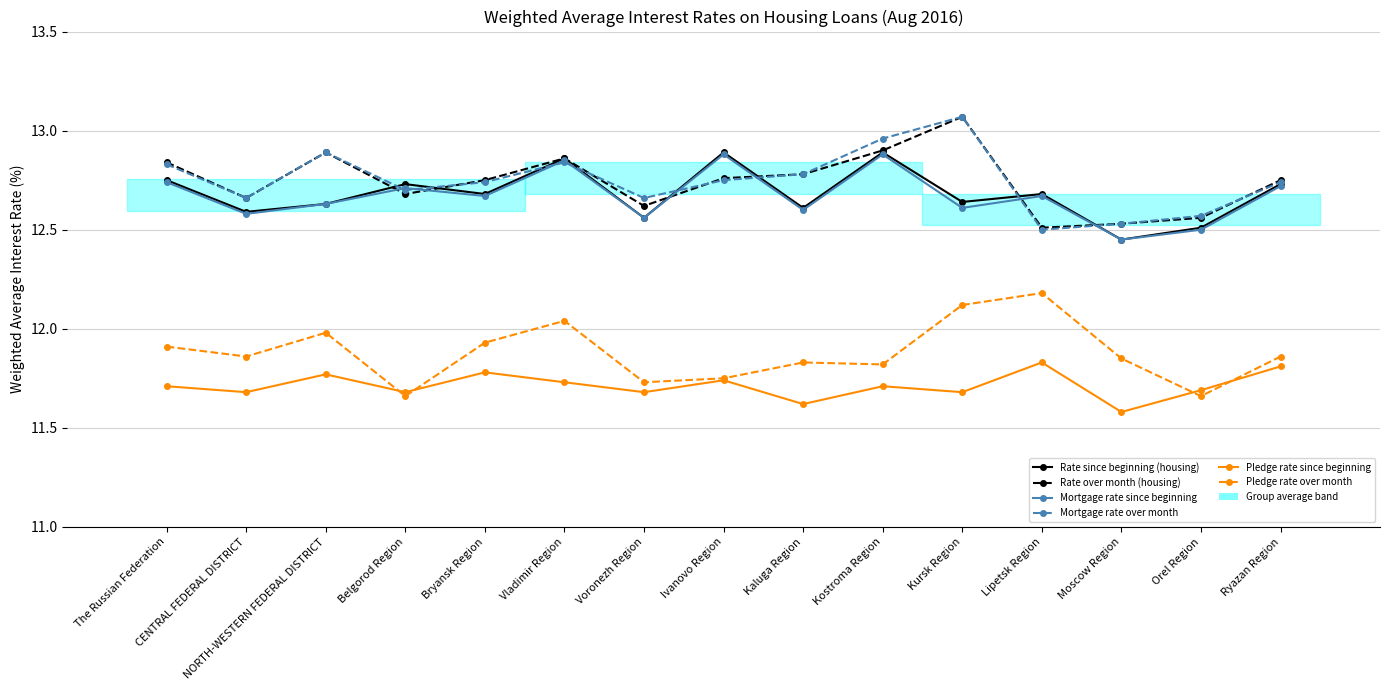

What is the label of the 6th point from the left?

Vladimir Region